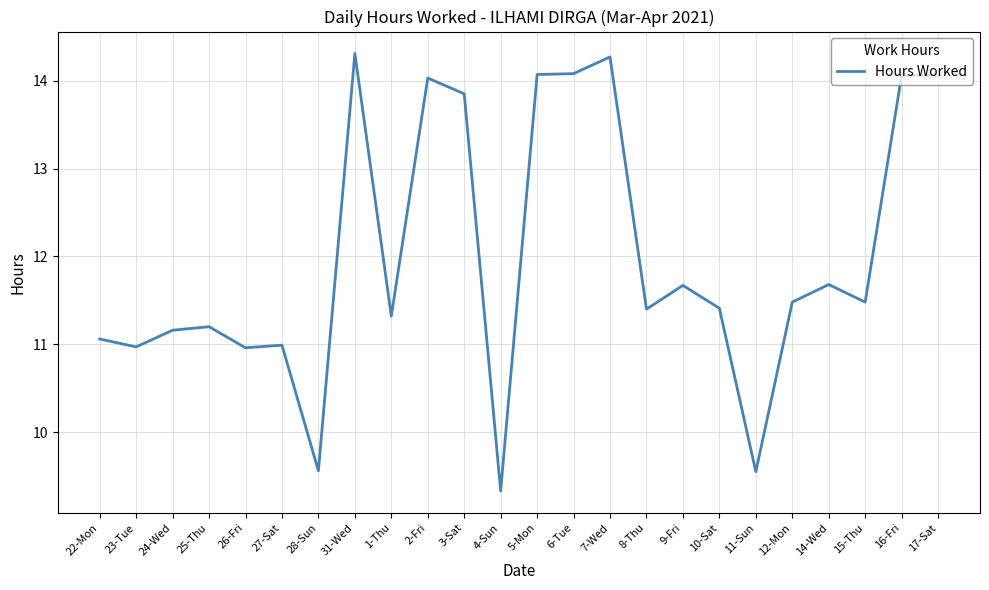

Approximately how many times larger is the value at 3-Sat compared to 24-Wed?

1.2